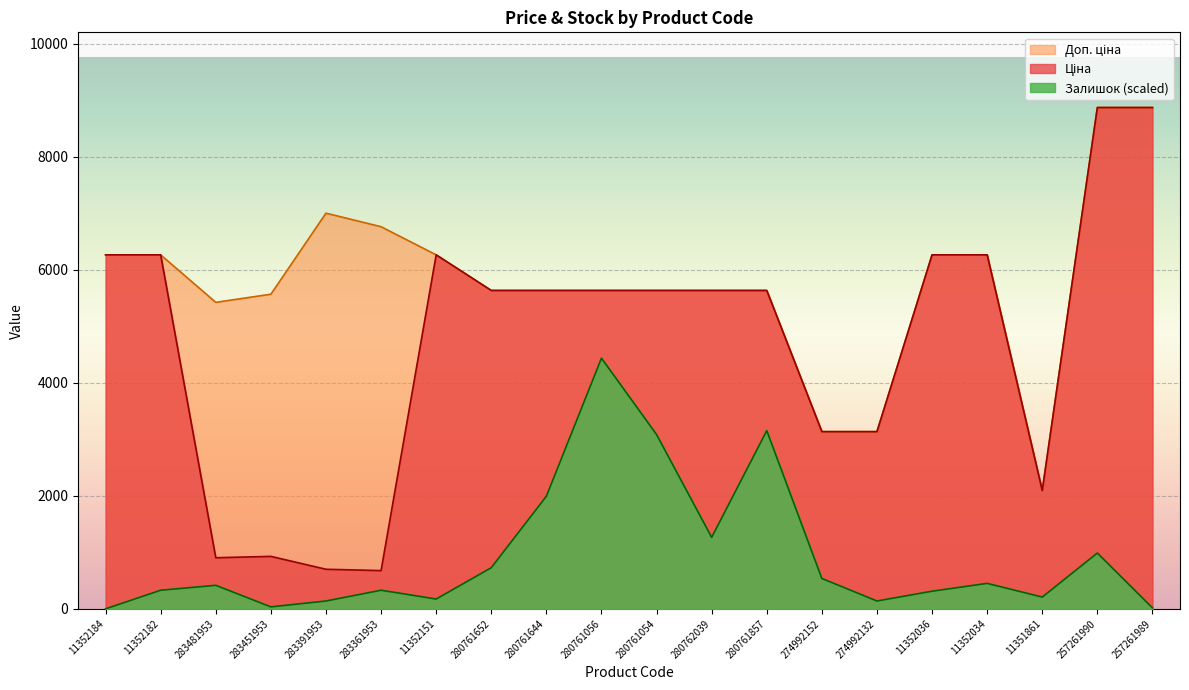

At which category does Ціна reach its first local peak?

283451953